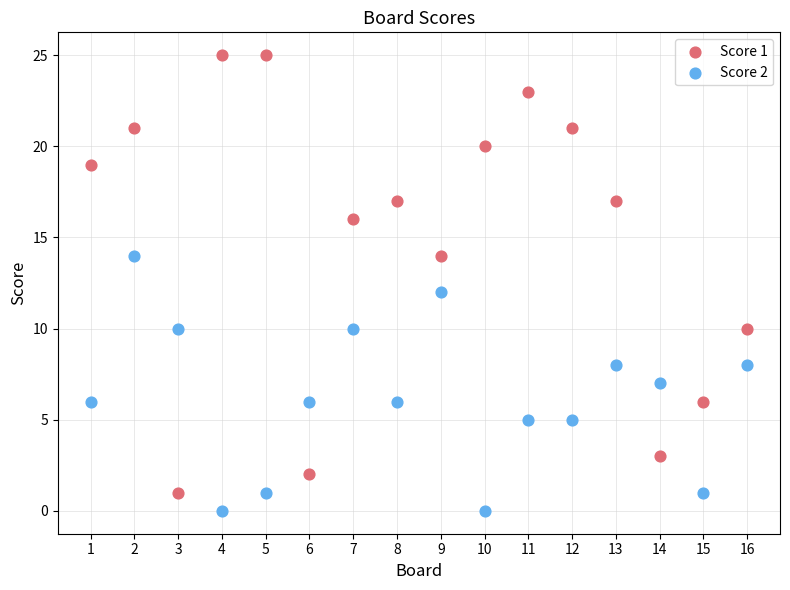

Which series contains the lowest Y value?

Score 2